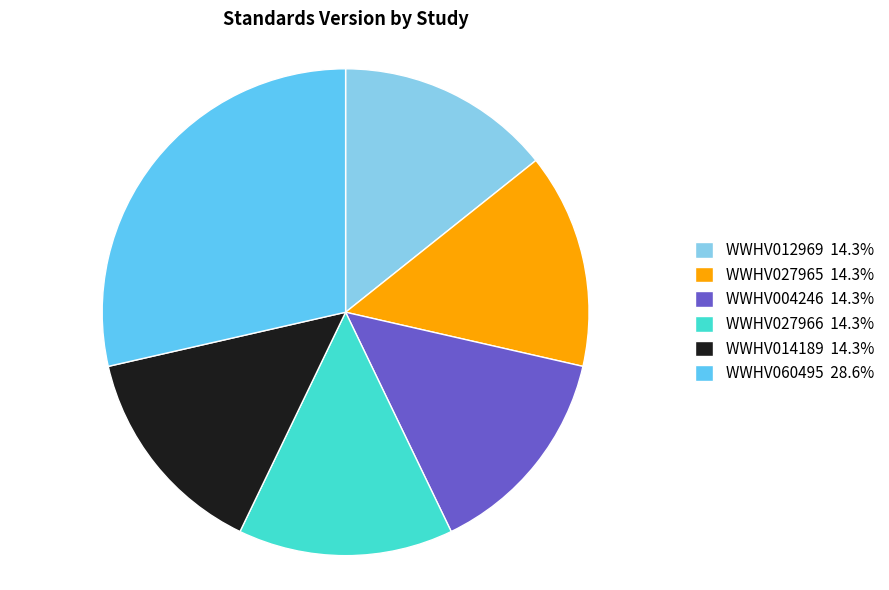

Is there any slice that represents more than half of the pie?

No